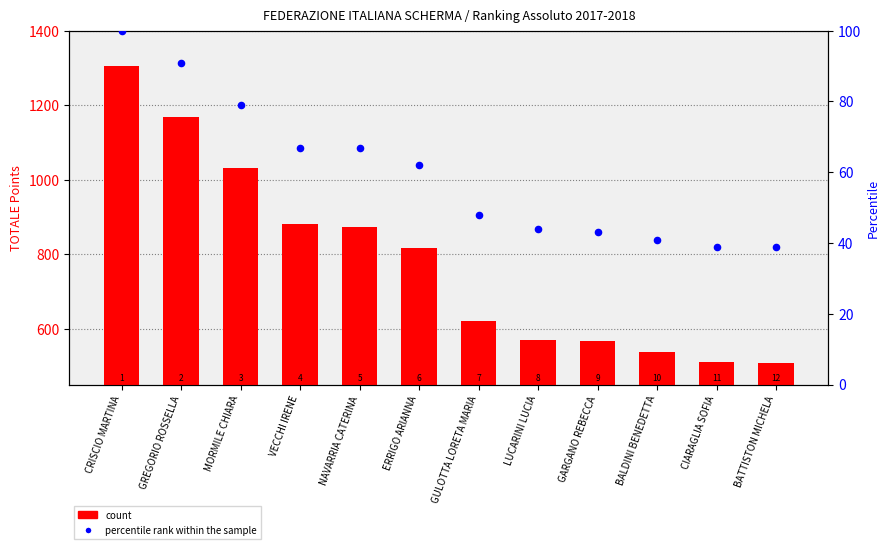

Which series has the widest spread of Y values?

count